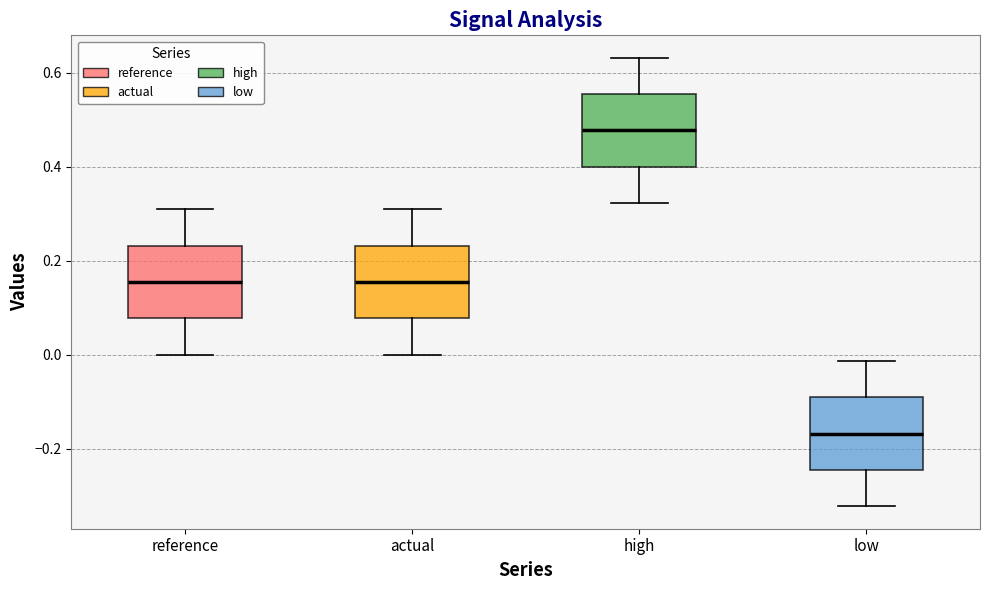

Where does the lower whisker of the box for low end on the y-axis? The values are not printed on the chart, so give them approximately, as read against the axis.

-0.32